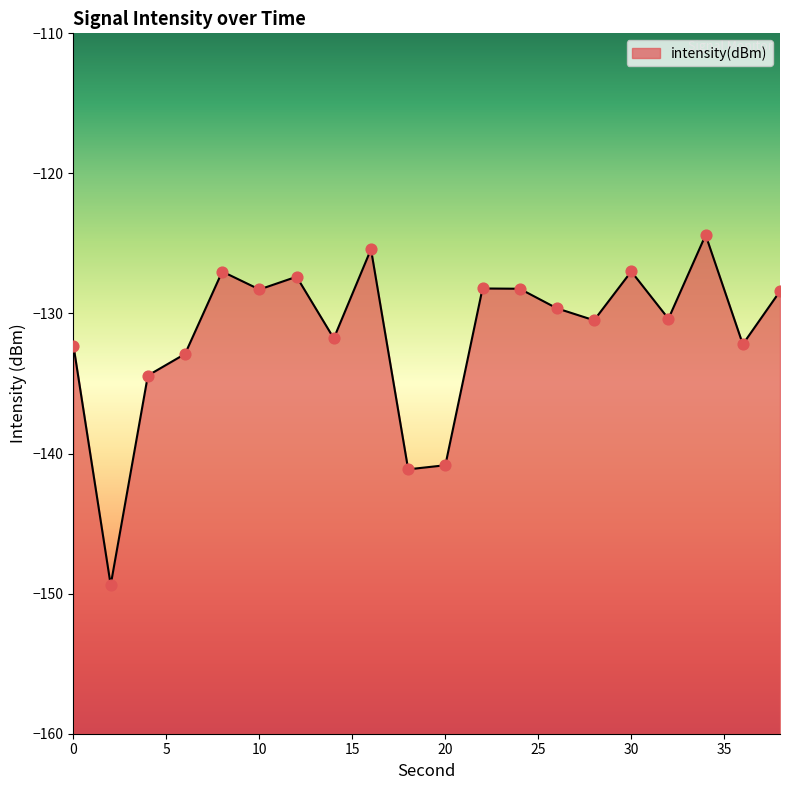

Which has a higher value, 10 or 32?

10